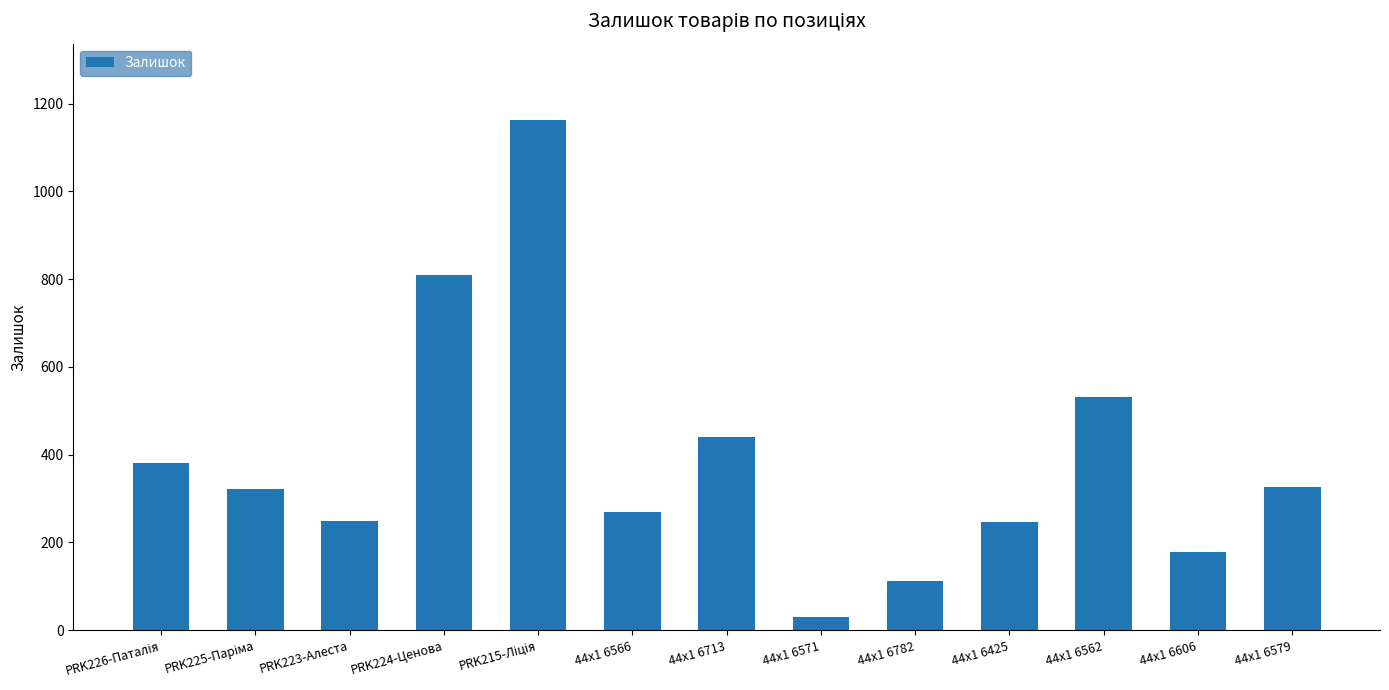

What is the difference between the maximum and second lowest values?

1050